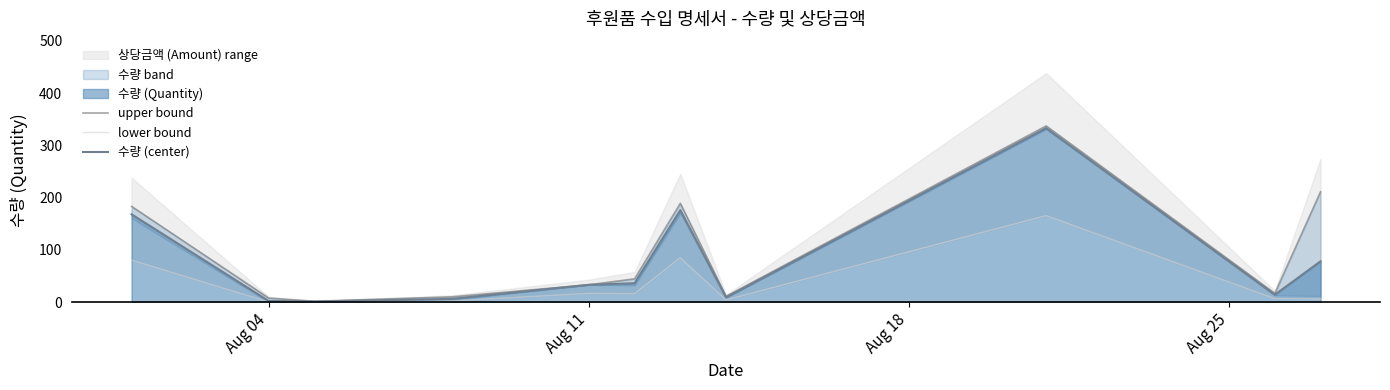

The 수량 (center) series shows 33 at Aug 11. True or false?

True